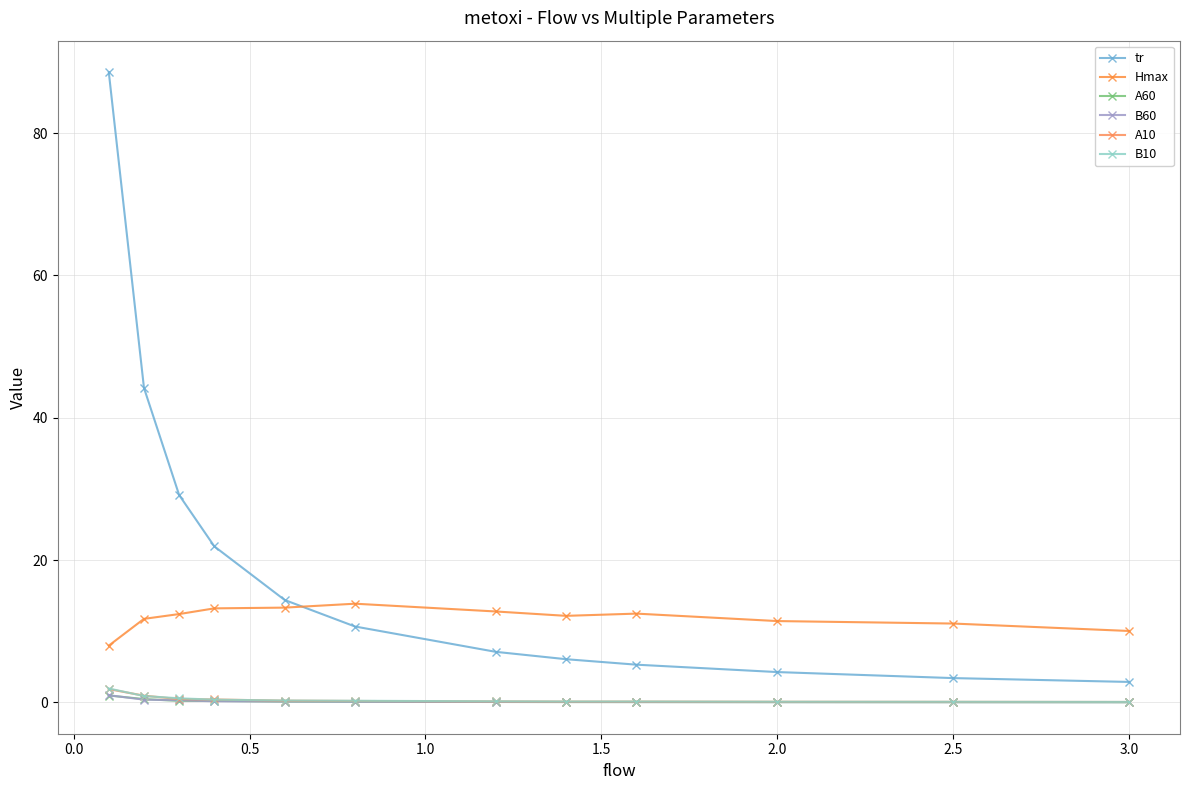

Count the number of data series in this chart.

6